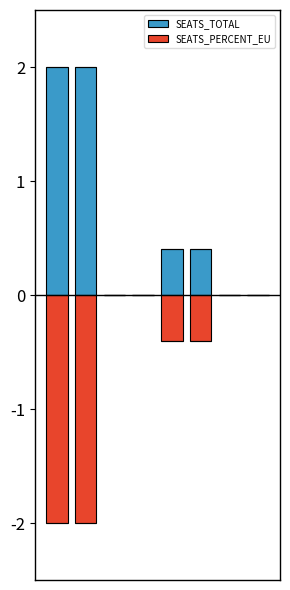

How many bars are there in each group?

2